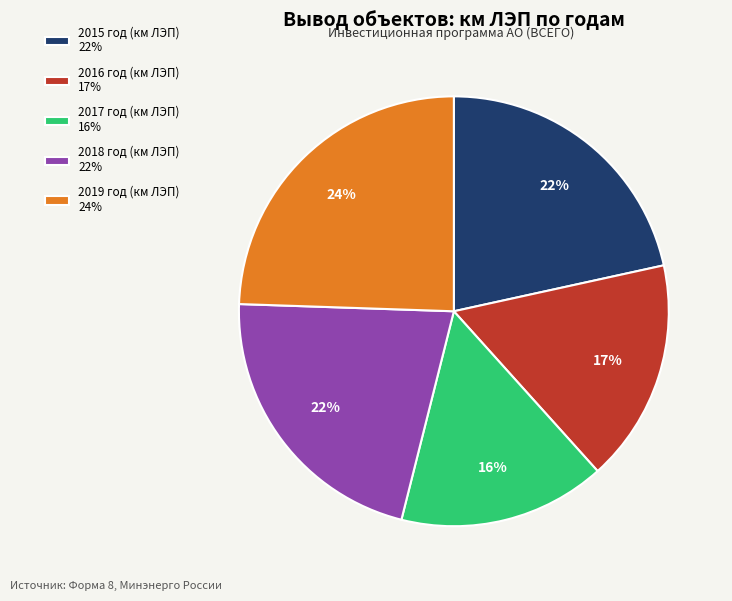

Is it true that 2018 год (км ЛЭП) is 34% of the pie?

False